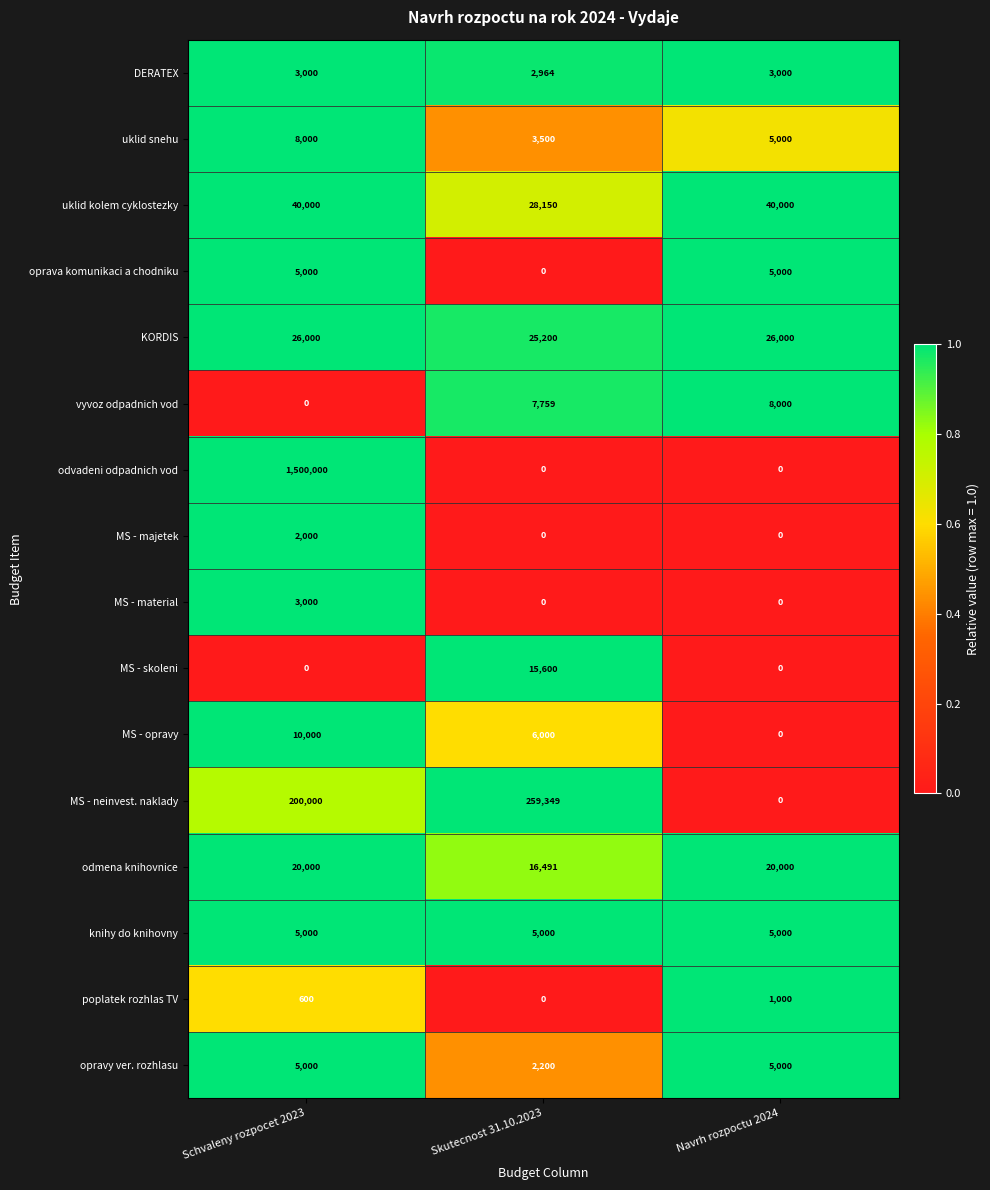

The value of uklid snehu at Skutecnost 31.10.2023 is 3500. True or false?

True